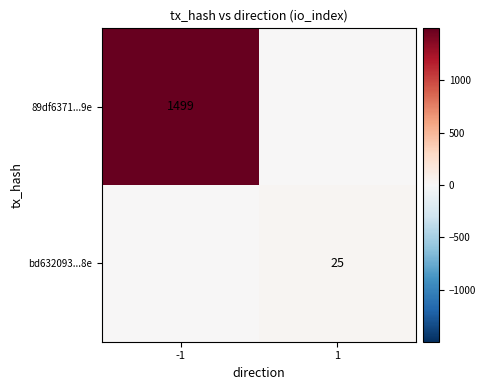

How many positive values does the 89df6371...9e series have?

1